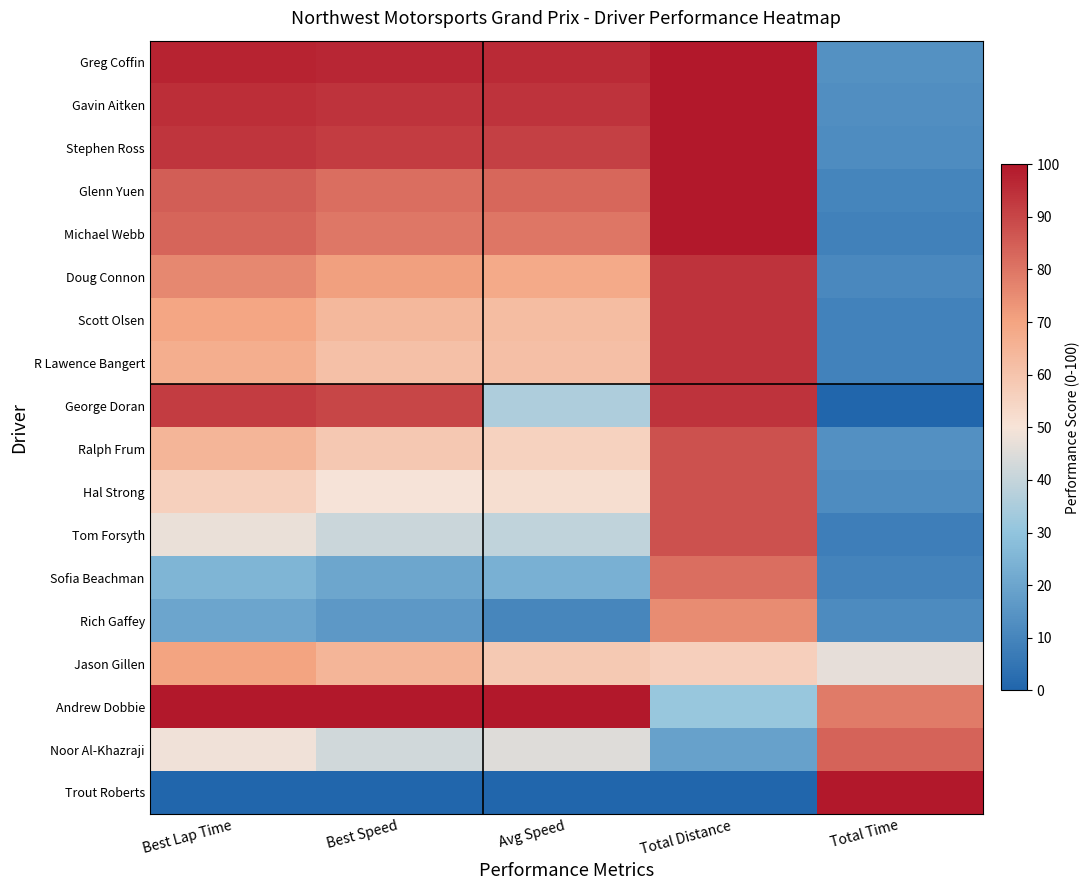

Reading right to left, list all the values displayed in this chart.

Greg Coffin: Total Time=13.7	Total Distance=100.0	Avg Speed=96.0	Best Speed=96.6	Best Lap Time=97.3
Gavin Aitken: Total Time=13.1	Total Distance=100.0	Avg Speed=93.9	Best Speed=93.9	Best Lap Time=95.2
Stephen Ross: Total Time=12.3	Total Distance=100.0	Avg Speed=91.4	Best Speed=92.0	Best Lap Time=93.7
Glenn Yuen: Total Time=9.8	Total Distance=100.0	Avg Speed=82.9	Best Speed=81.4	Best Lap Time=85.0
Michael Webb: Total Time=8.8	Total Distance=100.0	Avg Speed=80.0	Best Speed=79.4	Best Lap Time=83.3
Doug Connon: Total Time=11.3	Total Distance=93.8	Avg Speed=68.2	Best Speed=70.7	Best Lap Time=75.8
Scott Olsen: Total Time=9.3	Total Distance=93.8	Avg Speed=62.1	Best Speed=63.7	Best Lap Time=69.5
R Lawence Bangert: Total Time=9.1	Total Distance=93.8	Avg Speed=61.5	Best Speed=61.1	Best Lap Time=67.0
George Doran: Total Time=0.0	Total Distance=93.8	Avg Speed=35.9	Best Speed=90.0	Best Lap Time=92.1
Ralph Frum: Total Time=13.7	Total Distance=87.5	Avg Speed=55.7	Best Speed=58.6	Best Lap Time=64.8
Hal Strong: Total Time=12.4	Total Distance=87.5	Avg Speed=51.8	Best Speed=49.6	Best Lap Time=56.1
Tom Forsyth: Total Time=8.1	Total Distance=87.5	Avg Speed=39.2	Best Speed=41.0	Best Lap Time=47.4
Sofia Beachman: Total Time=9.4	Total Distance=81.2	Avg Speed=23.7	Best Speed=20.5	Best Lap Time=25.0
Rich Gaffey: Total Time=11.7	Total Distance=75.0	Avg Speed=10.3	Best Speed=16.3	Best Lap Time=20.2
Jason Gillen: Total Time=46.8	Total Distance=56.2	Avg Speed=58.3	Best Speed=64.5	Best Lap Time=70.2
Andrew Dobbie: Total Time=78.6	Total Distance=31.2	Avg Speed=100.0	Best Speed=100.0	Best Lap Time=100.0
Noor Al-Khazraji: Total Time=83.9	Total Distance=18.8	Avg Speed=45.3	Best Speed=42.4	Best Lap Time=48.8
Trout Roberts: Total Time=100.0	Total Distance=0.0	Avg Speed=0.0	Best Speed=0.0	Best Lap Time=0.0